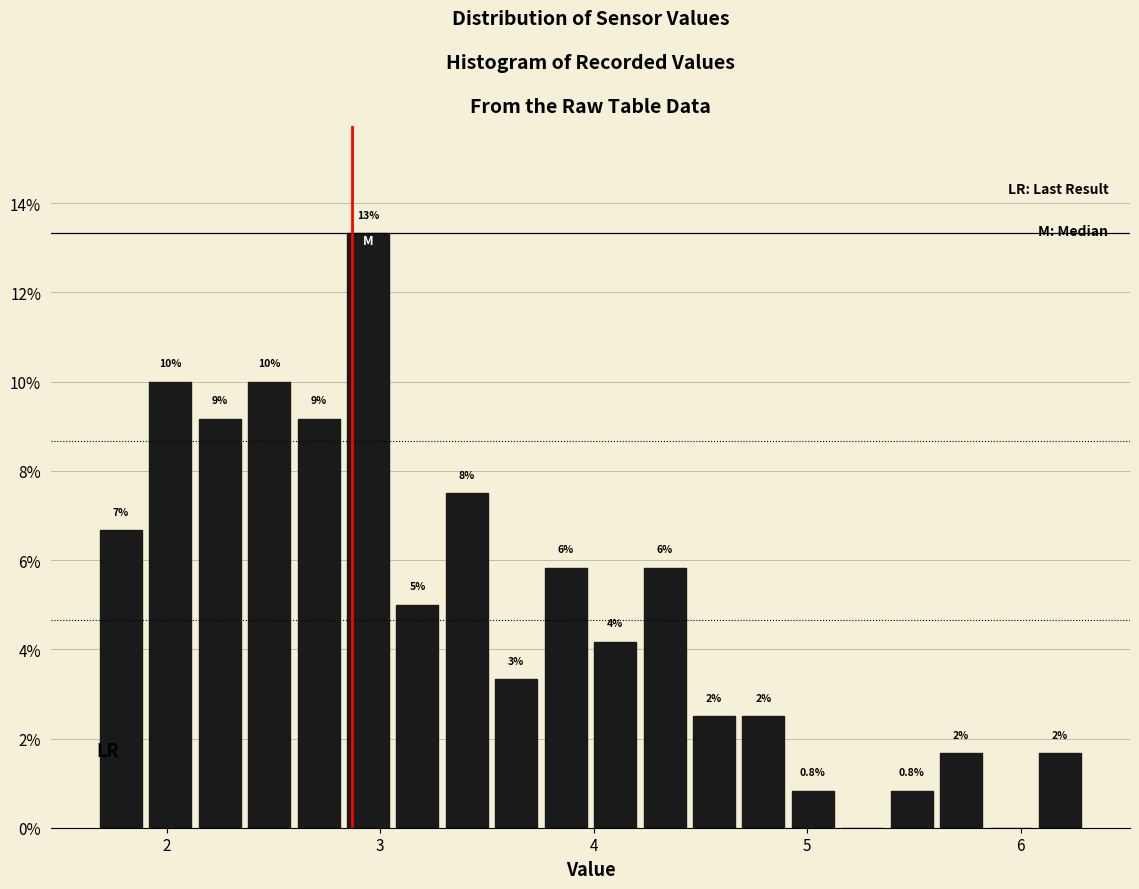

Read against the x-axis, roughly where is the centre of the tallest bar?

2.9